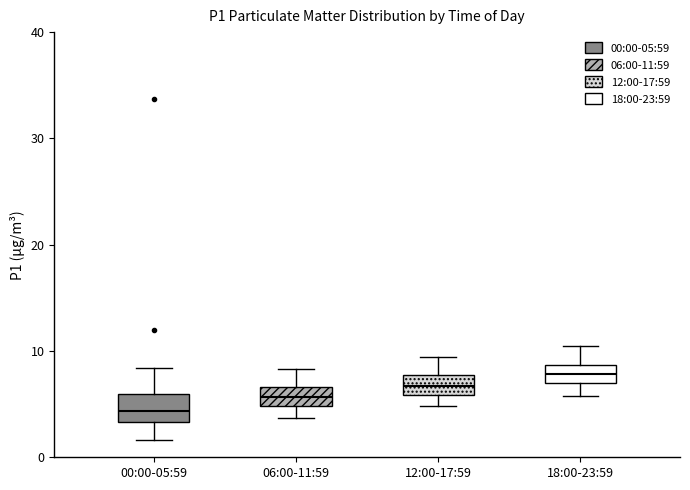

Where is the lower edge of the box for 00:00-05:59 on the y-axis? The values are not printed on the chart, so give them approximately, as read against the axis.

3